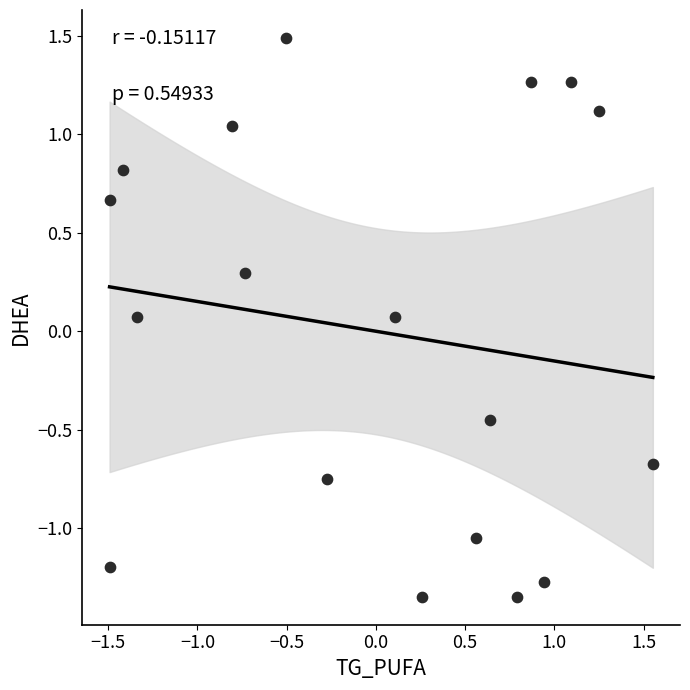

What is the range of X values (max minus min)?

3.0